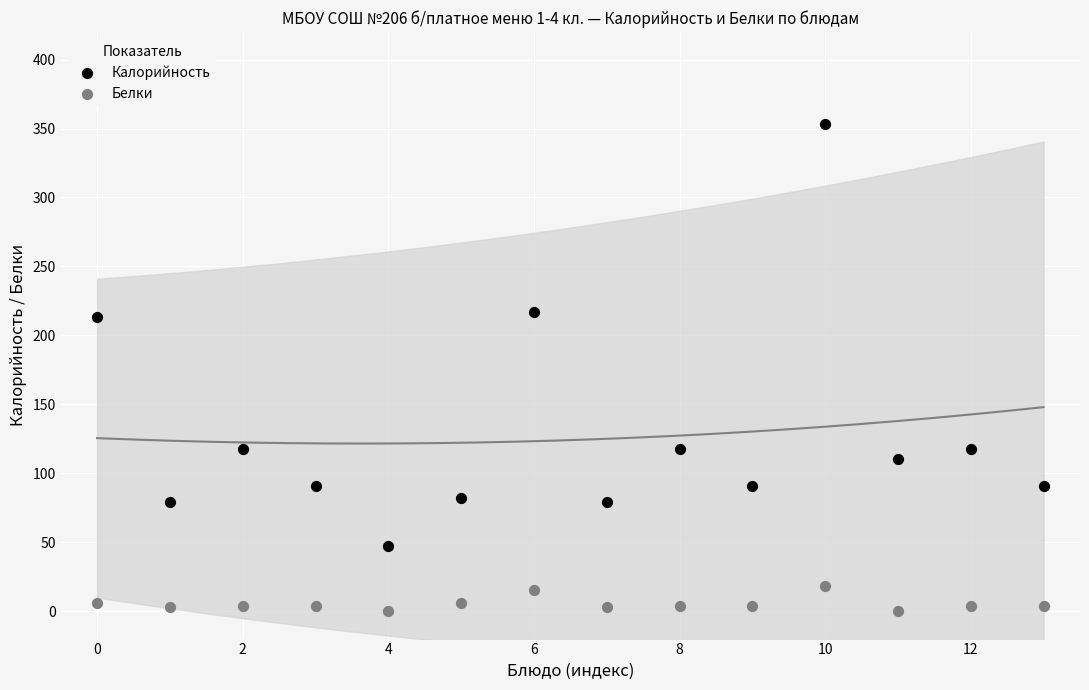

Across all data points, what is the range of Y values (max minus min)?

353.0